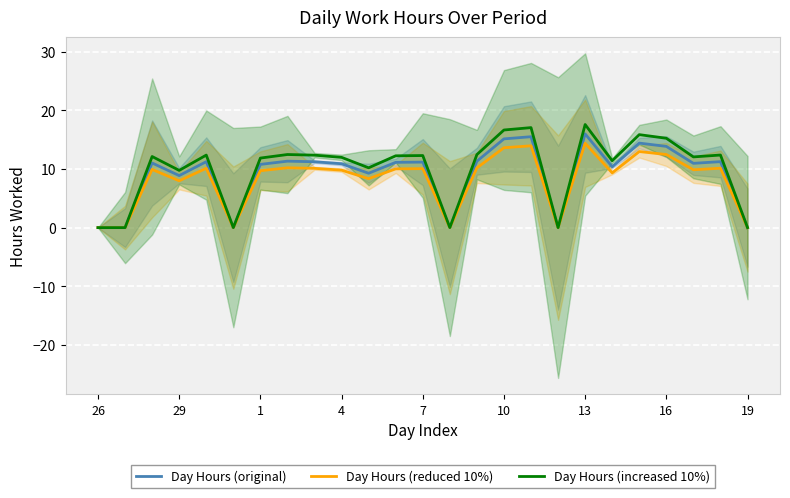

What is the difference between the maximum and second lowest values in the Day Hours (original) series?

16.0